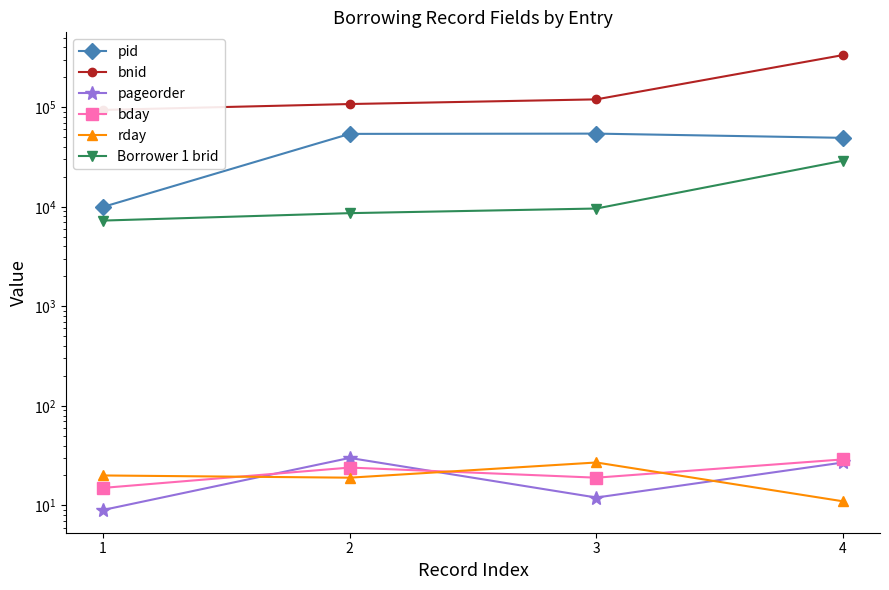

Is it true that pageorder equals 9 at 1?

True